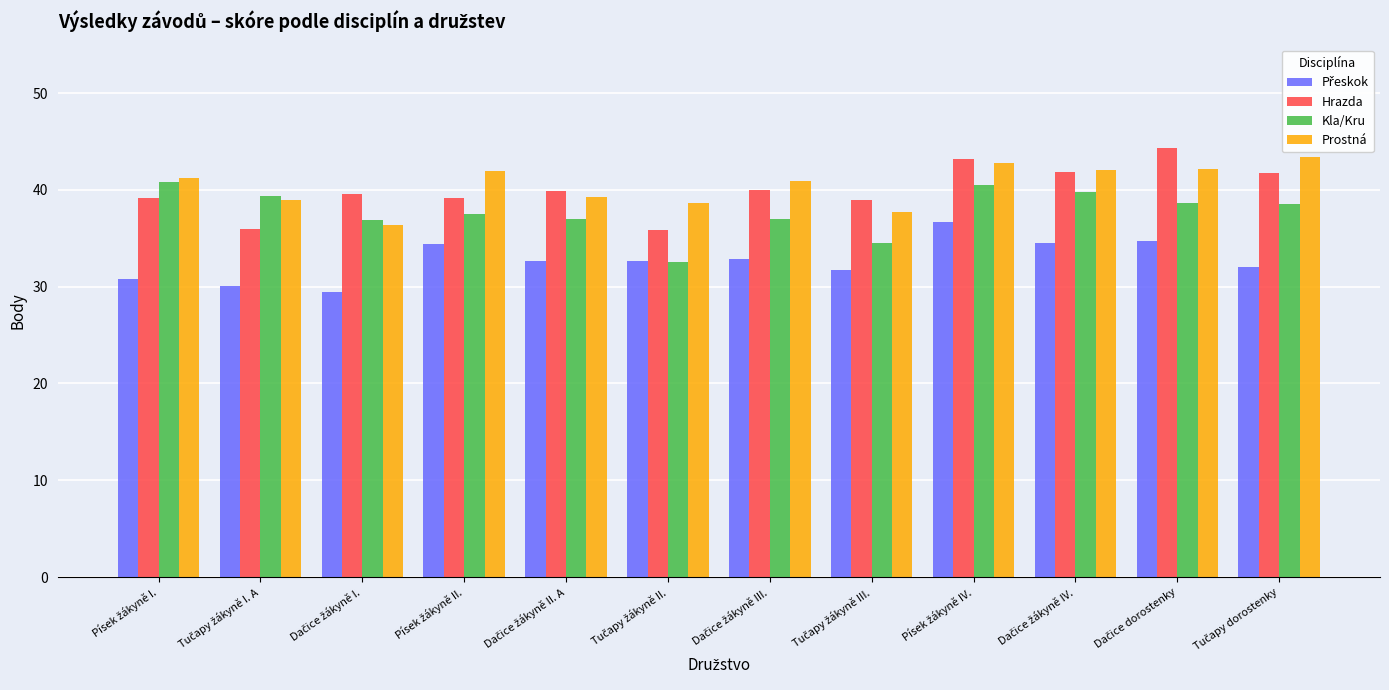

What is the highest value of the Prostná series?

43.4